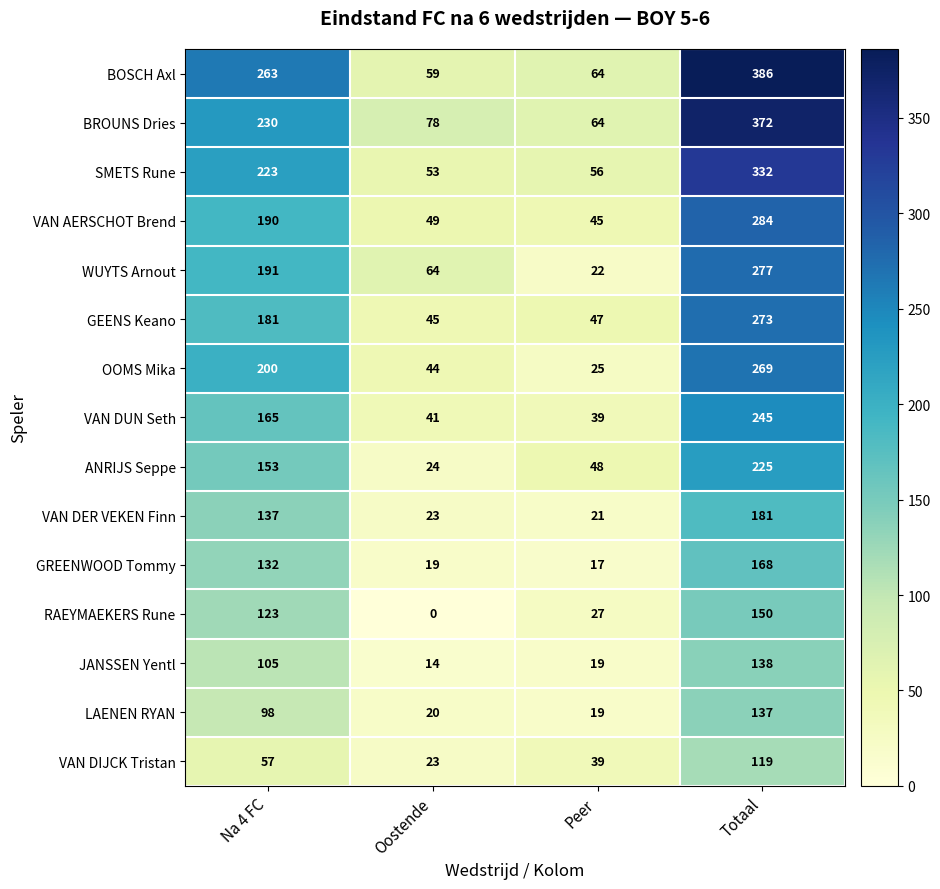

How many WUYTS Arnout values are between 64 and 277?

3